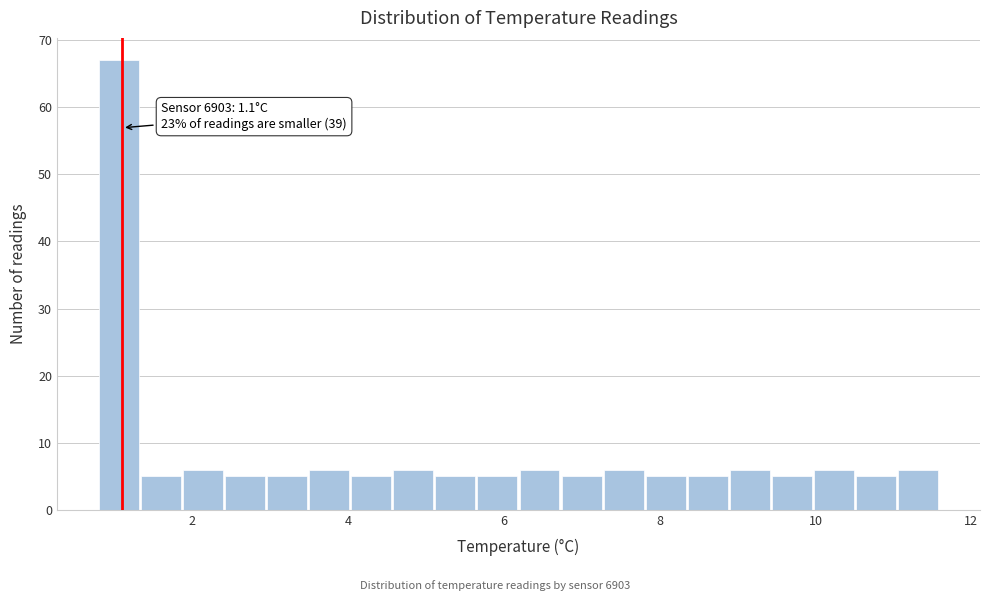

Read against the x-axis, roughly where is the centre of the tallest bar?

1.0